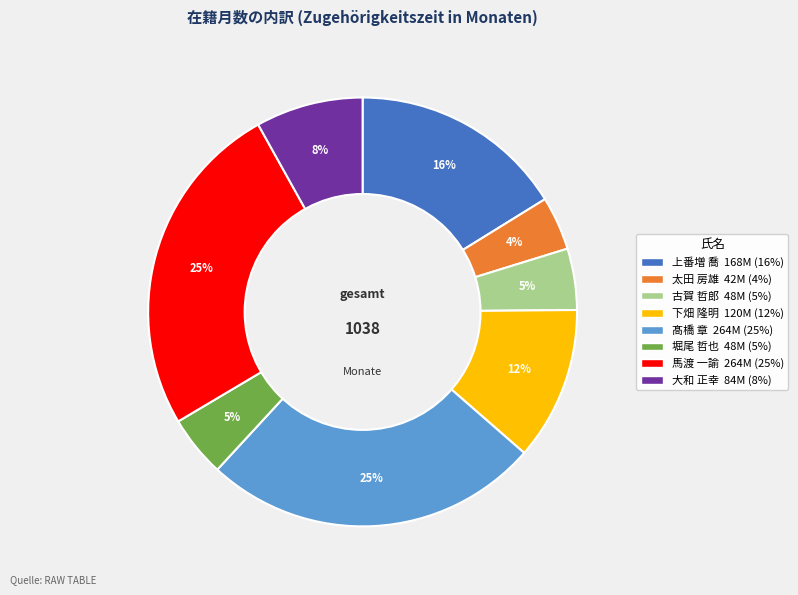

What is the smallest slice in the pie chart?

太田 房雄